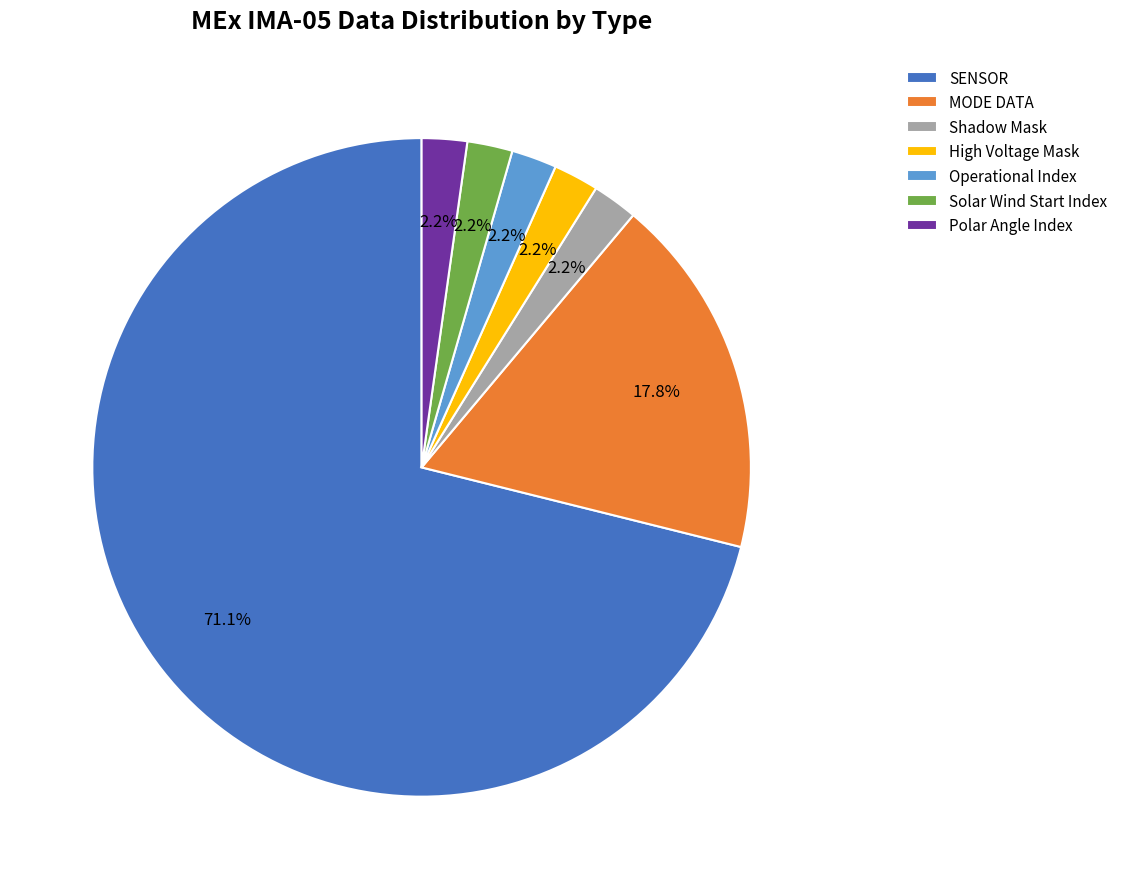

Is the sum of SENSOR and Operational Index greater than half?

Yes